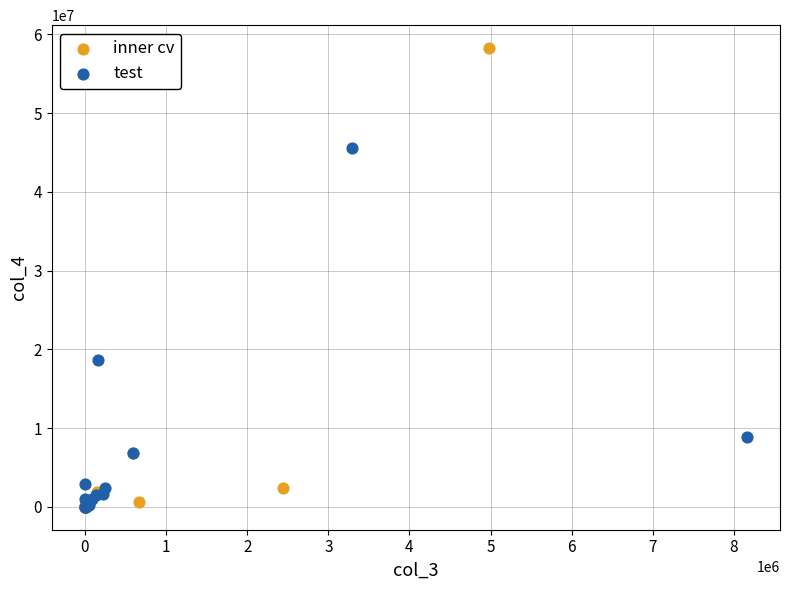

Which series reaches the maximum Y coordinate?

inner cv